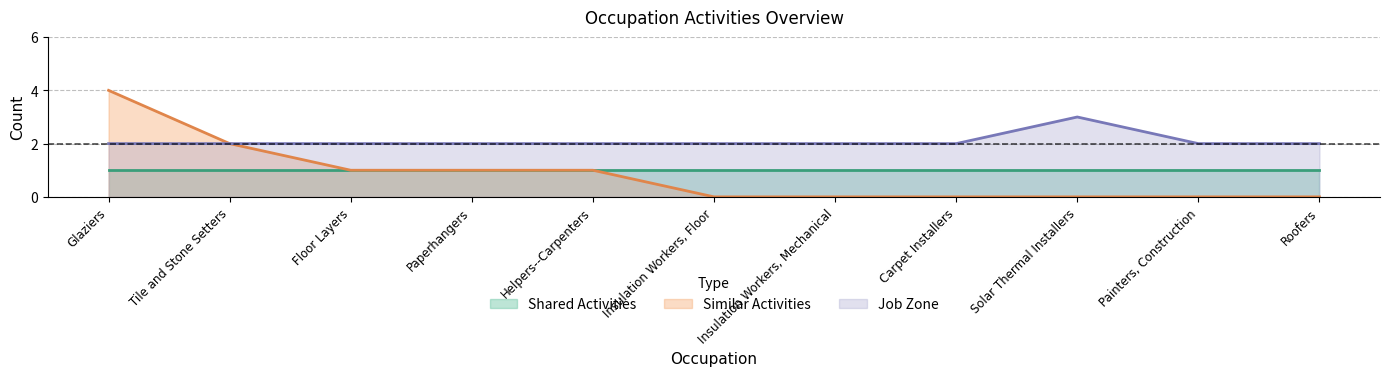

At which category is the sum across all series the highest?

Glaziers